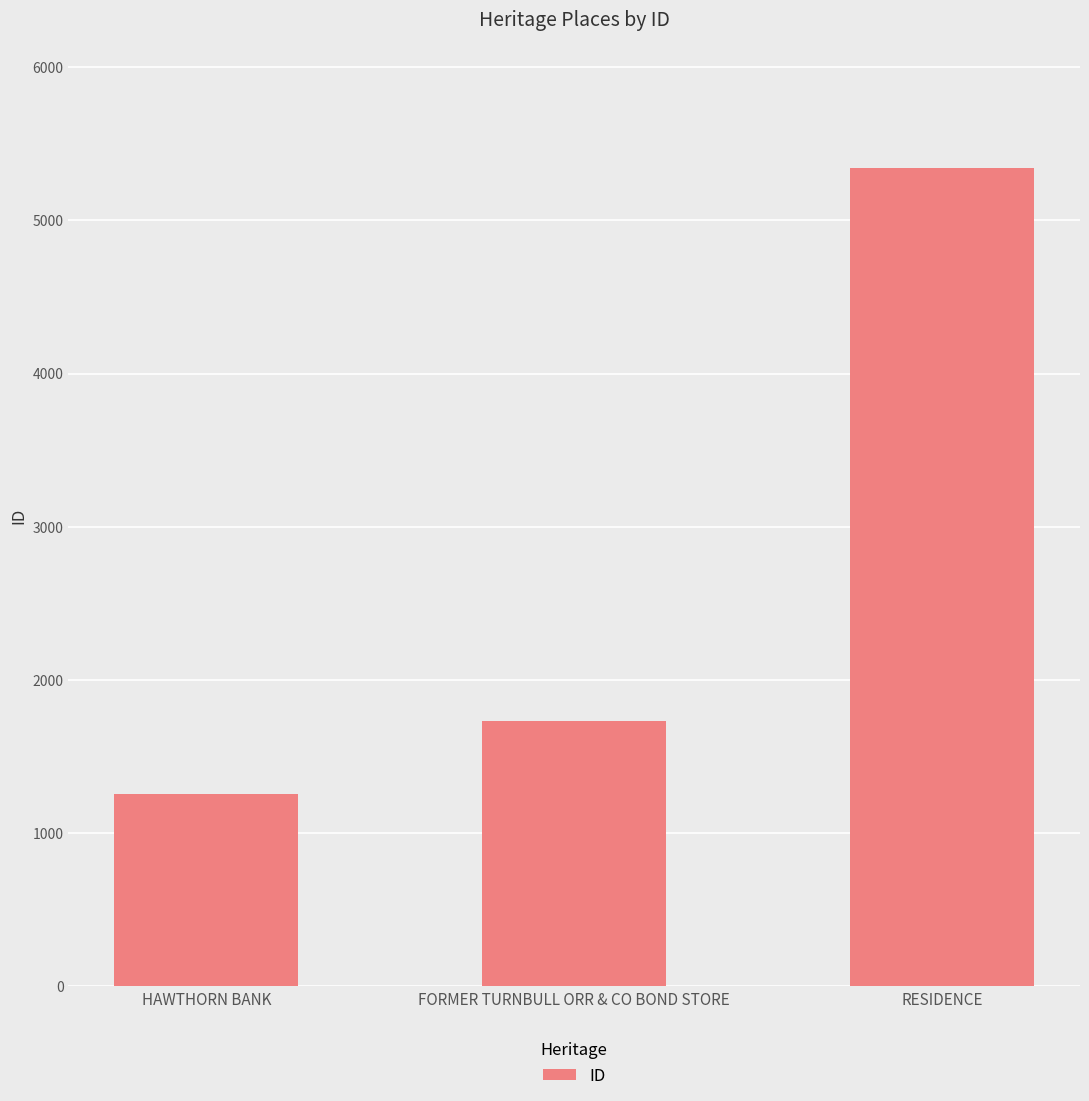

Rank the categories by value from highest to lowest.

RESIDENCE, FORMER TURNBULL ORR & CO BOND STORE, HAWTHORN BANK